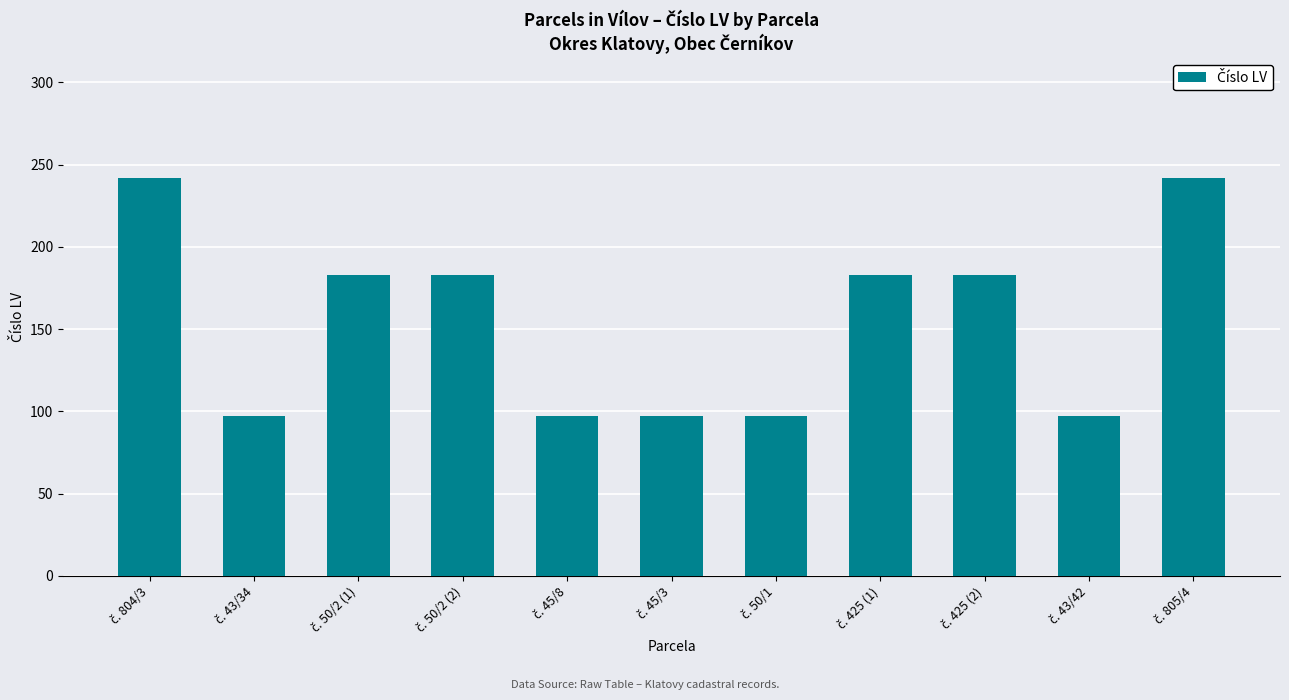

Reading left to right, list all the values displayed in this chart.

242	97	183	183	97	97	97	183	183	97	242